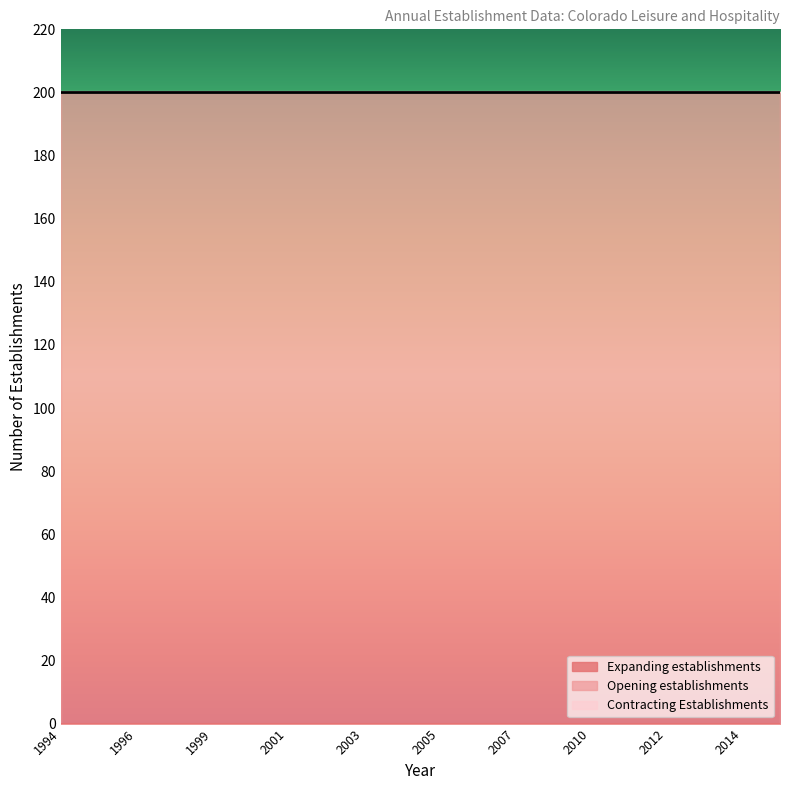

How many lines are shown in the chart?

3